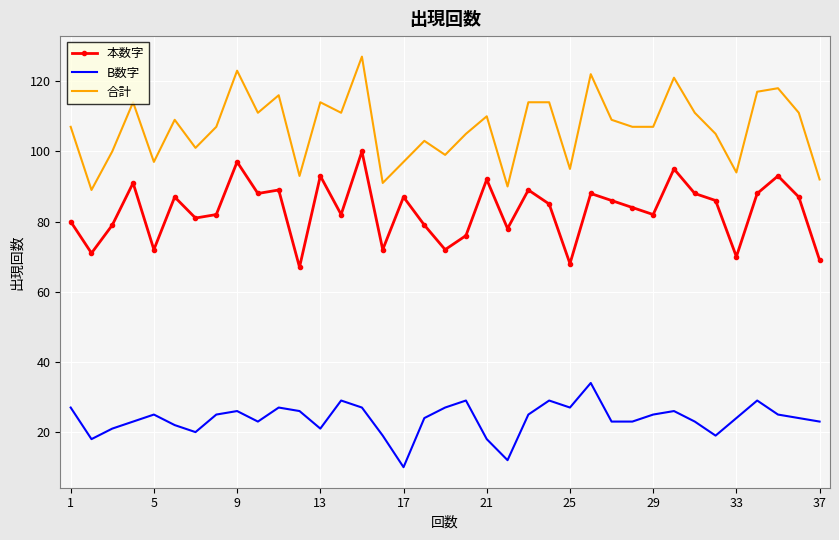

What is the average value of the 本数字 series?

83